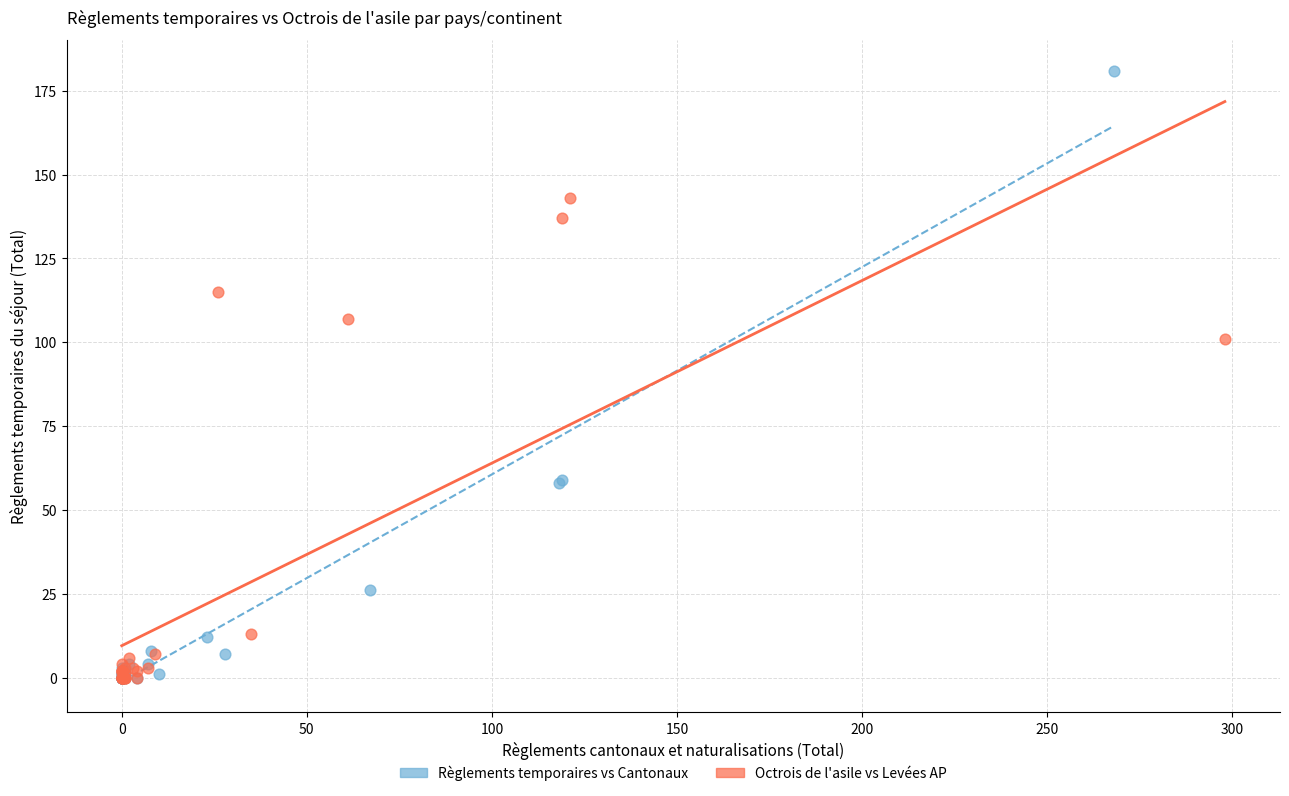

Which series contains the highest Y value?

Règlements temporaires vs Cantonaux